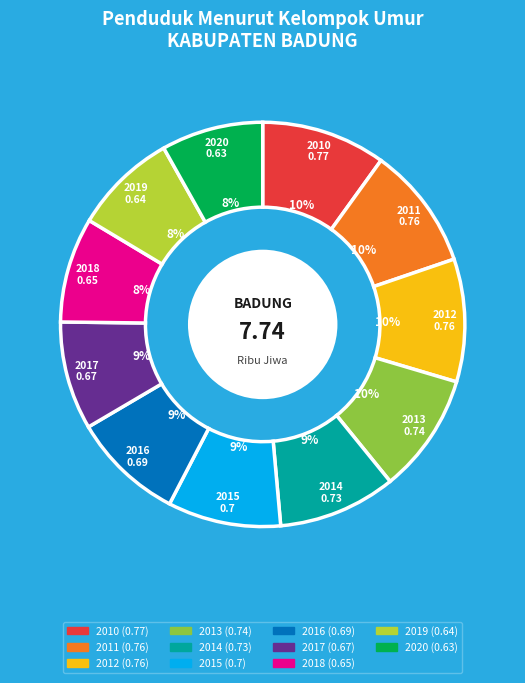

To the nearest percent, what is the combined percentage of 2016 and 2017?

18%